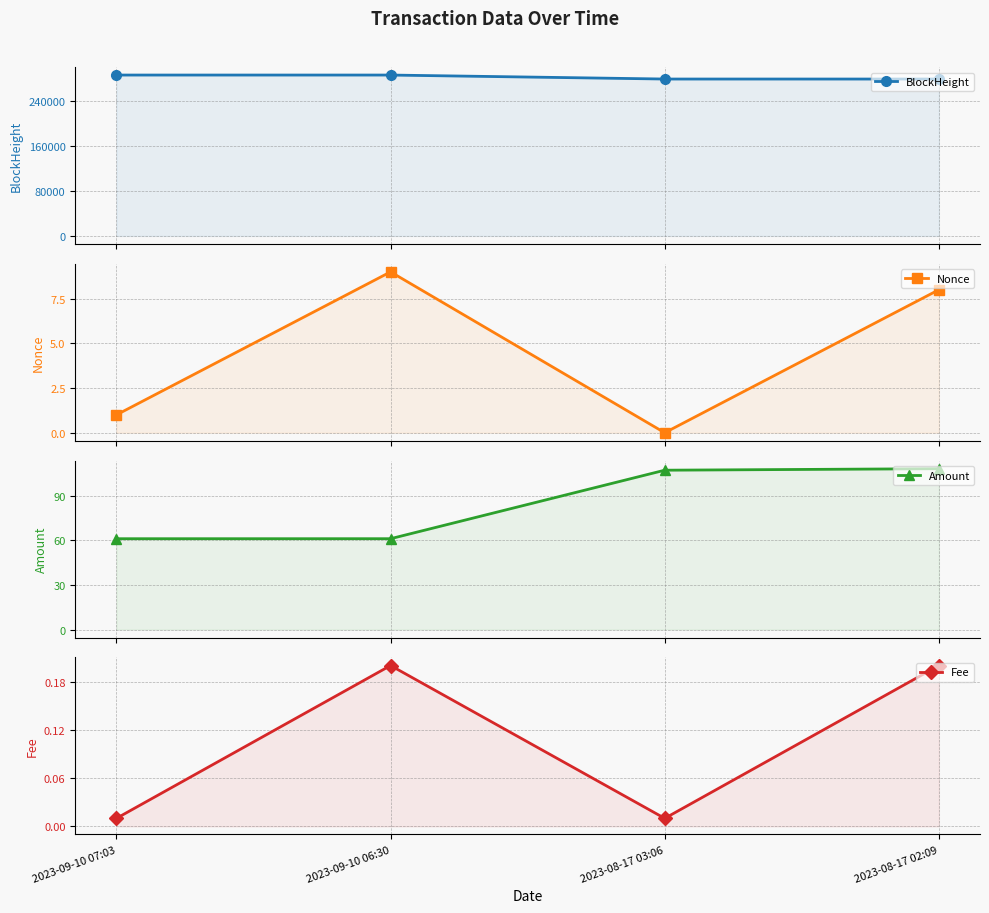

Reading left to right, transcribe all the data shown in this chart.

BlockHeight: 286347.0	286339.0	279245.0	279235.0
Nonce: 1.0	9.0	0.0	8.0
Amount: 61.0	61.0	107.0	108.0
Fee: 0.0	0.2	0.0	0.2